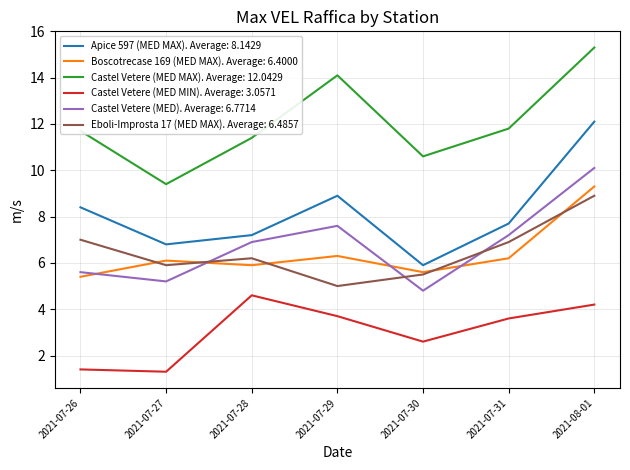

True or false: Apice 597 (MED MAX). Average: 8.1429 and Eboli-Improsta 17 (MED MAX). Average: 6.4857 intersect in this chart.

False